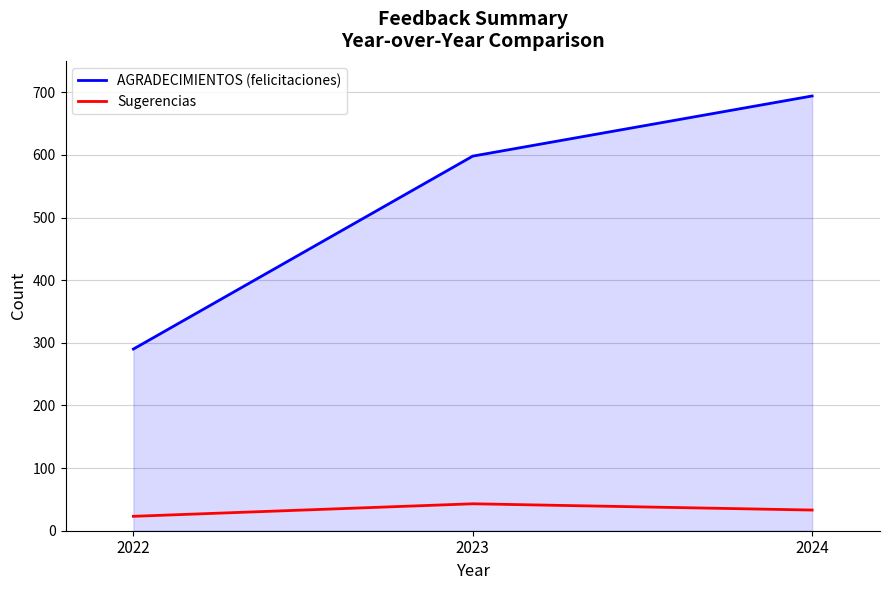

Reading left to right, list all the values displayed in this chart.

AGRADECIMIENTOS (felicitaciones): 2022=290	2023=598	2024=694
Sugerencias: 2022=23	2023=43	2024=33